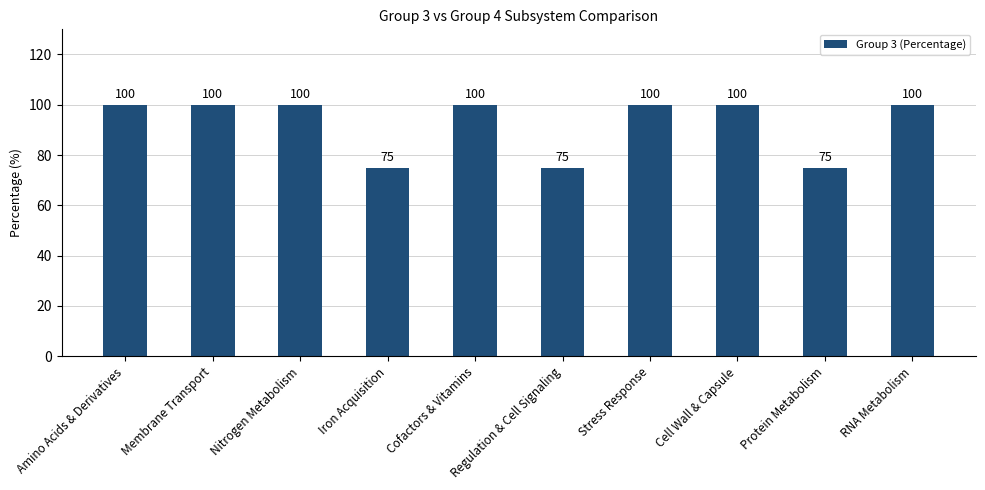

What is the difference between the second highest and second lowest values?

25